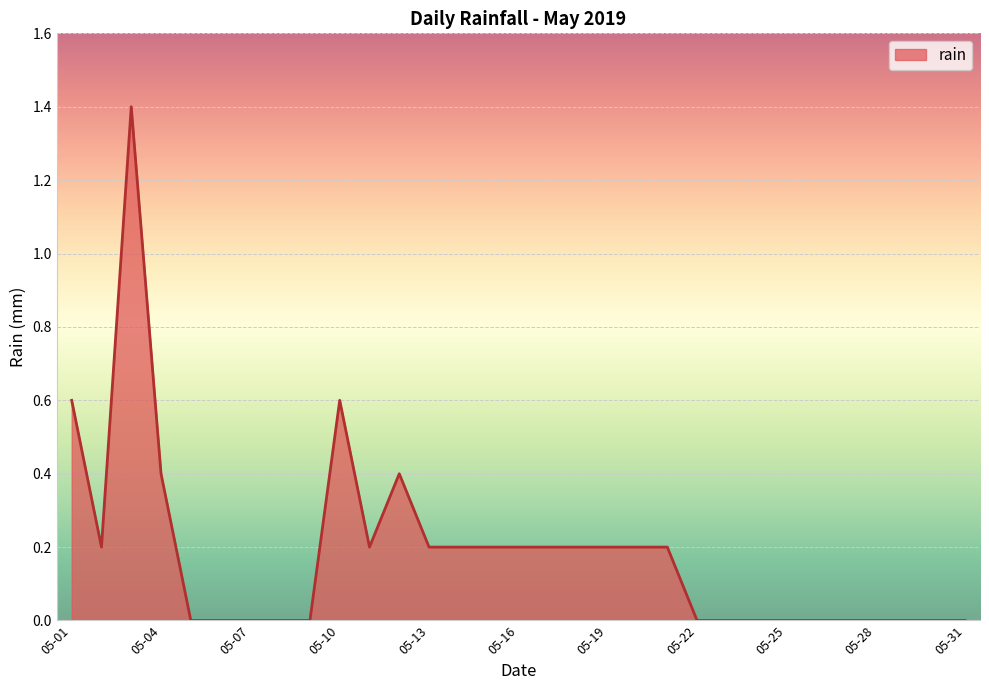

What is the difference between the maximum and minimum values?

1.4